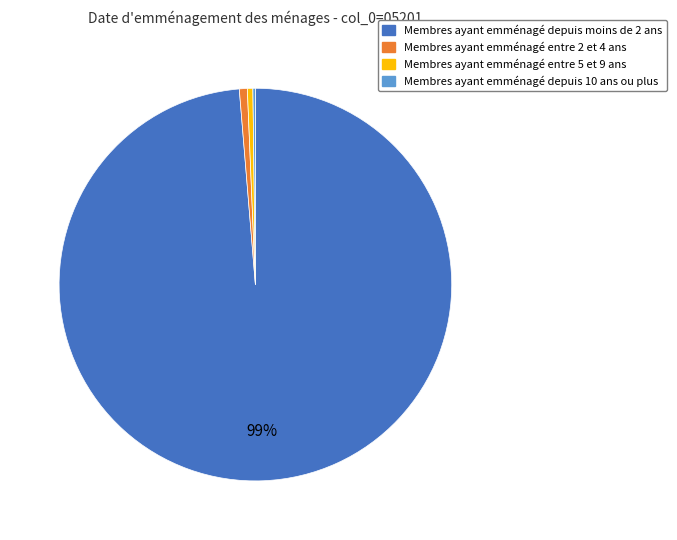

Is there any slice that represents more than half of the pie?

Yes